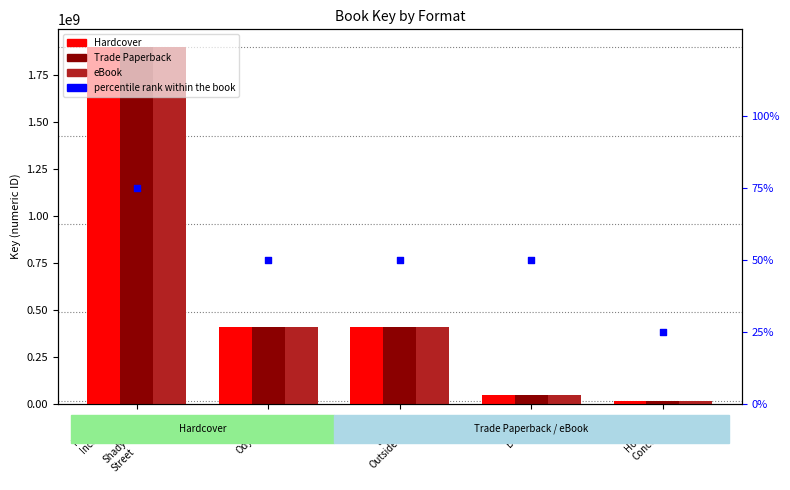

Which series has the largest total across all categories?

Hardcover